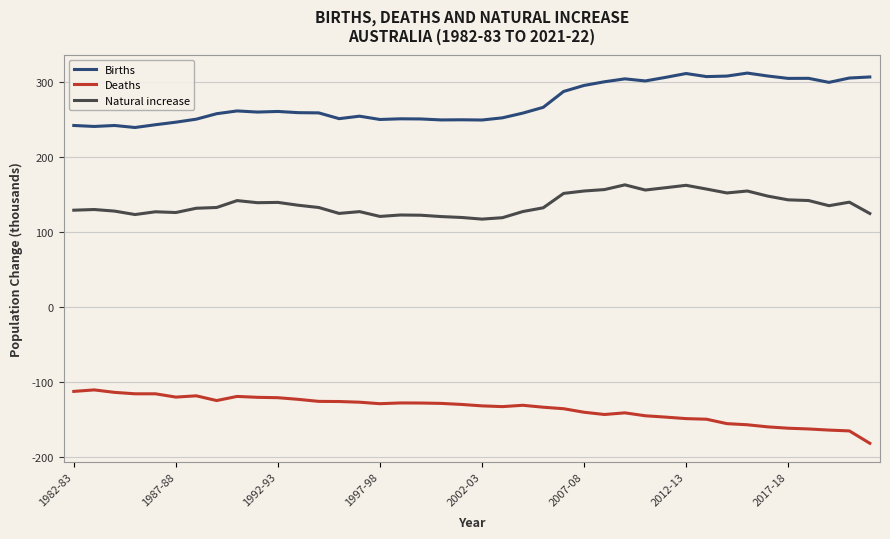

What is the highest value of the Natural increase series?

162.6